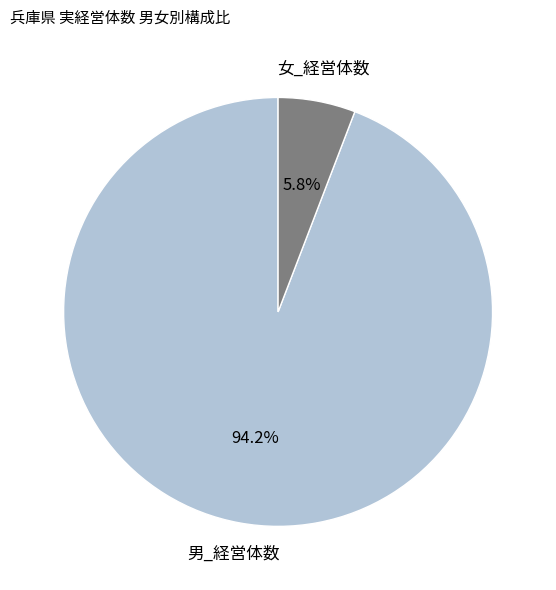

Which category accounts for the majority?

男_経営体数